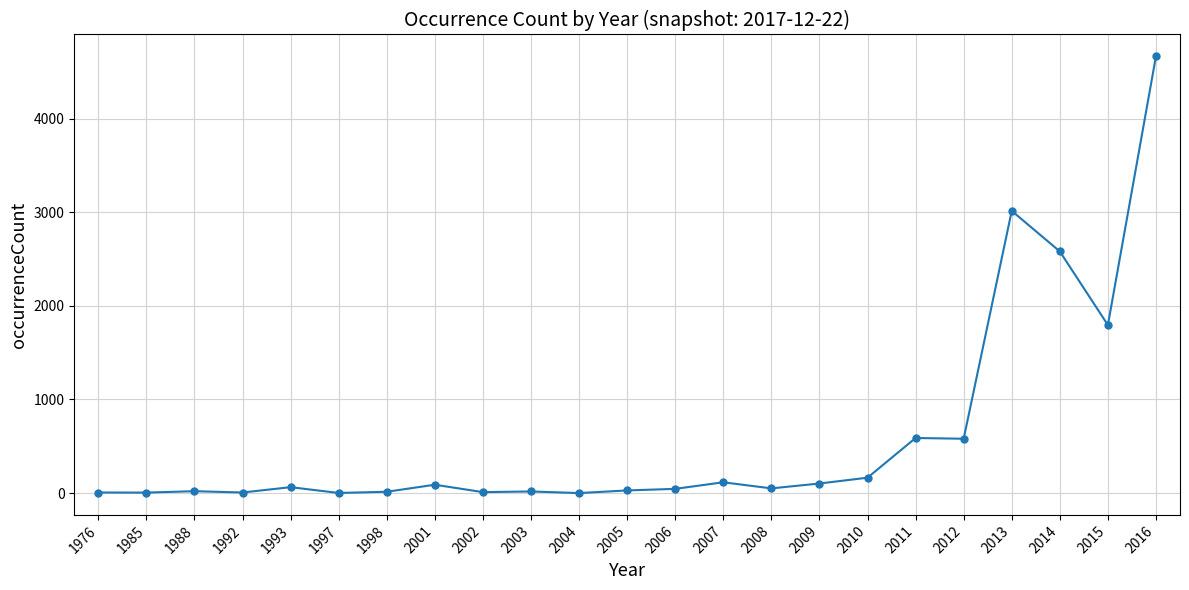

What is the average value?

608